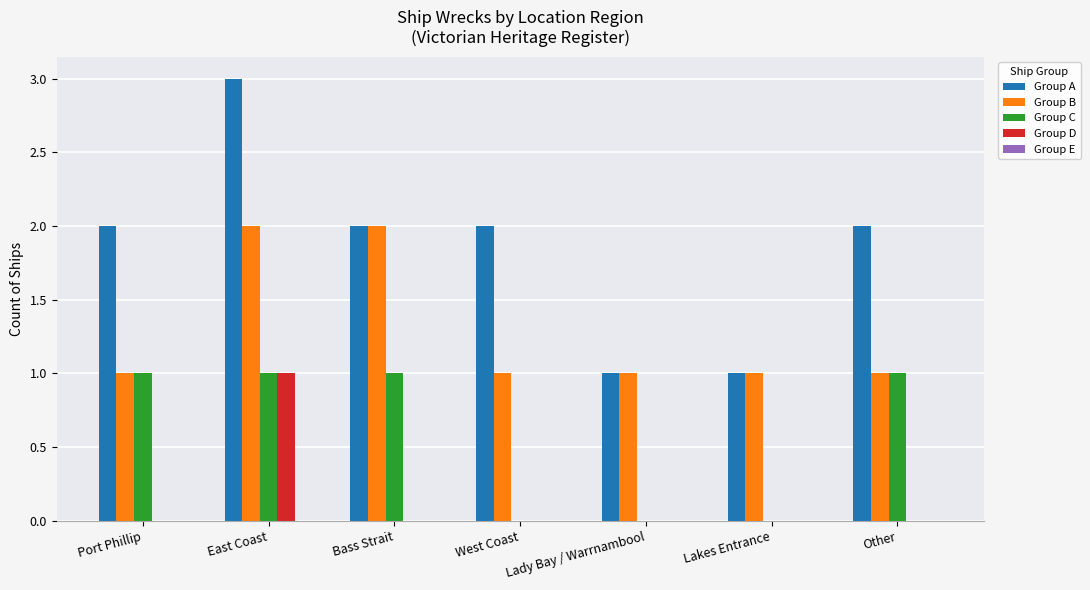

The value of Group A at Lady Bay / Warrnambool is 1. True or false?

True